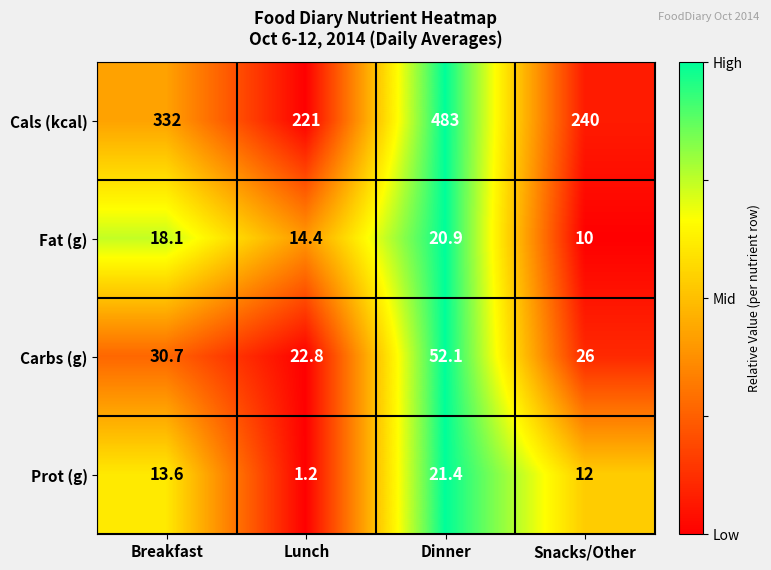

Is it true that Carbs (g) equals 41.6 at Breakfast?

False